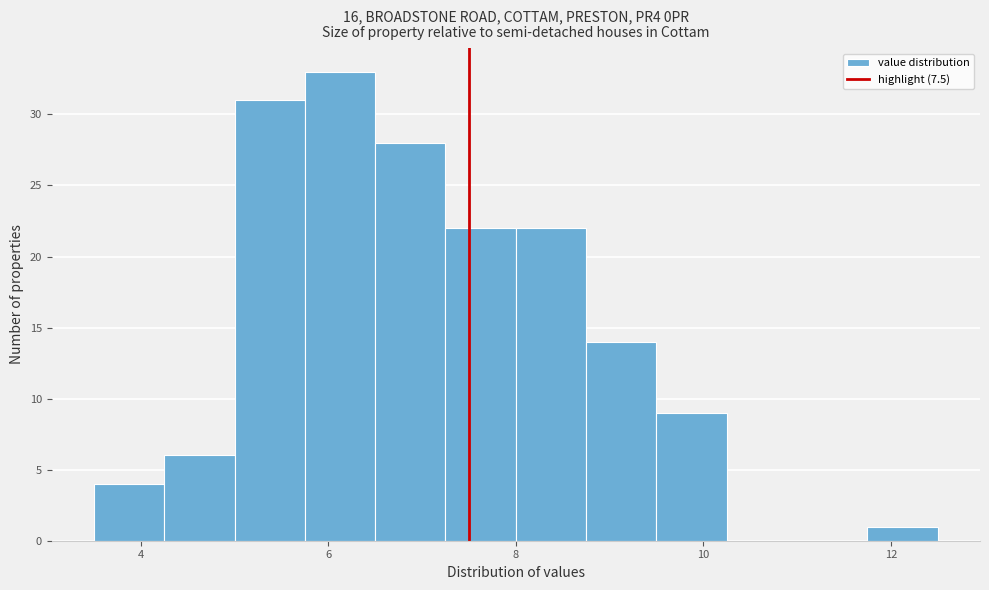

Read against the x-axis, roughly where is the centre of the tallest bar?

6.2